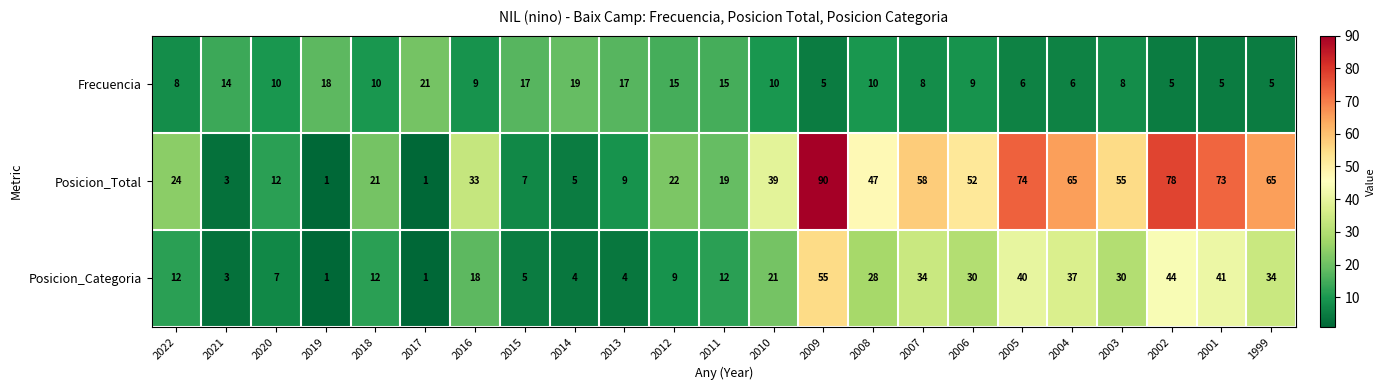

What is the total value across all series at 2007?

100